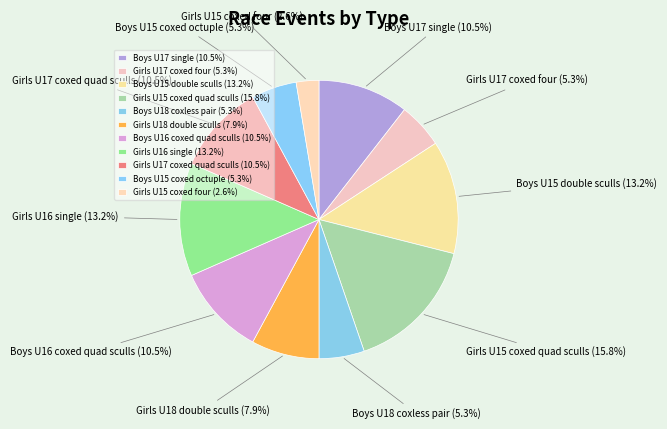

What is the total percentage of Girls U18 double sculls and Girls U15 coxed four?

10.5%